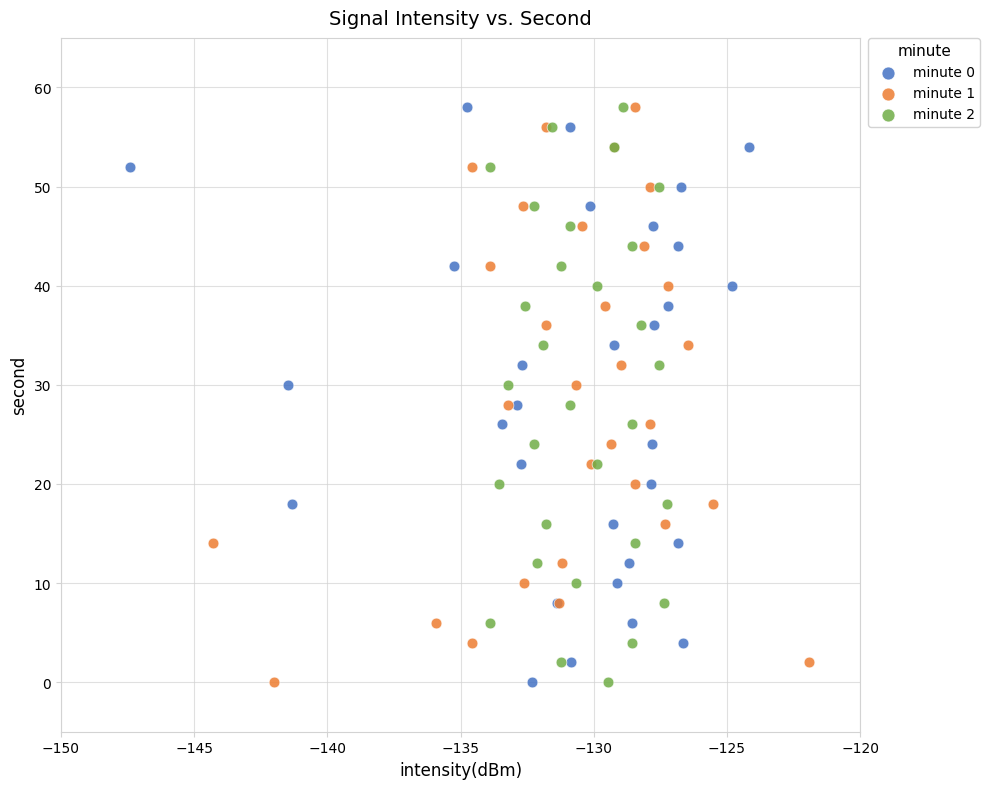

What are all the series names shown in the legend?

minute 0, minute 1, minute 2